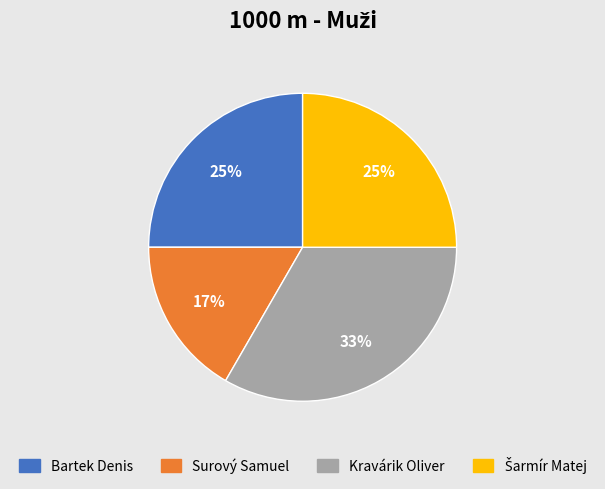

Is it true that Surový Samuel is 17% of the pie?

True